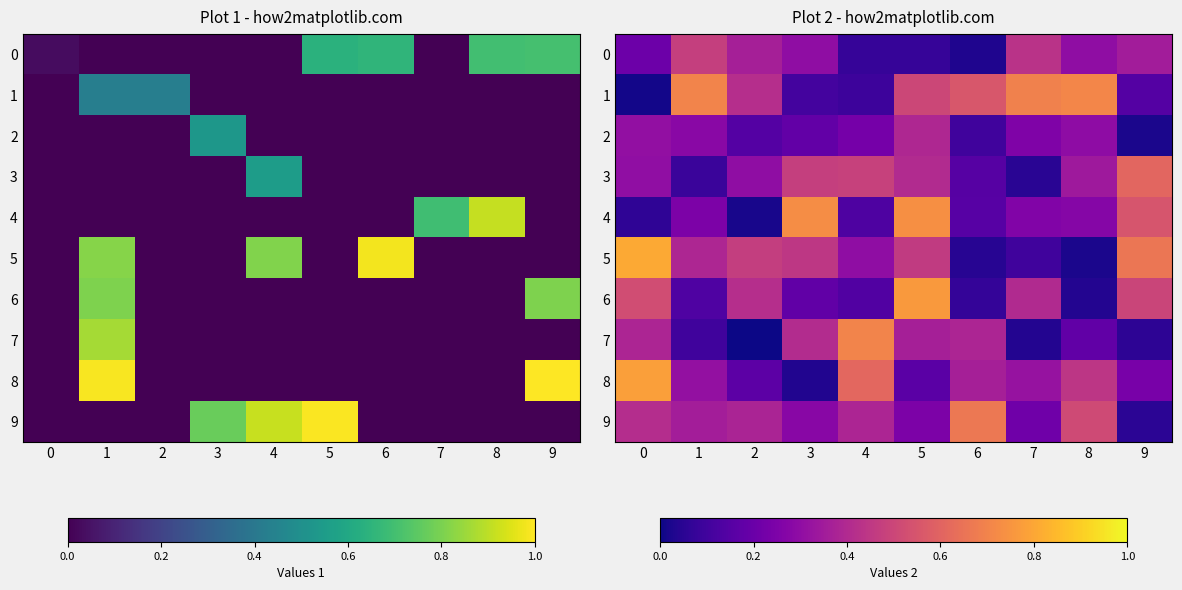

What is the difference between the second highest and second lowest values in the 0 series?

0.4